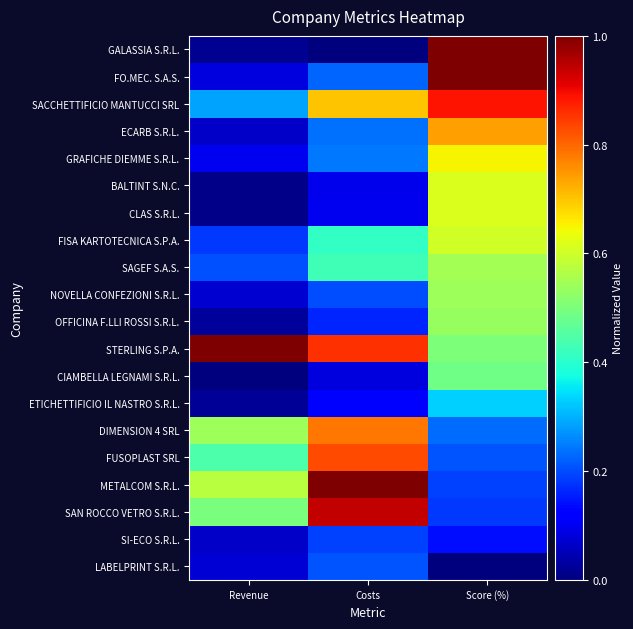

Reading left to right, extract all data points from this chart.

GALASSIA S.R.L.: Revenue=0.0	Costs=0.0	Score (%)=1.0
FO.MEC. S.A.S.: Revenue=0.1	Costs=0.2	Score (%)=1.0
SACCHETTIFICIO MANTUCCI SRL: Revenue=0.3	Costs=0.7	Score (%)=0.9
ECARB S.R.L.: Revenue=0.1	Costs=0.2	Score (%)=0.7
GRAFICHE DIEMME S.R.L.: Revenue=0.1	Costs=0.2	Score (%)=0.7
BALTINT S.N.C.: Revenue=0.0	Costs=0.1	Score (%)=0.6
CLAS S.R.L.: Revenue=0.0	Costs=0.1	Score (%)=0.6
FISA KARTOTECNICA S.P.A.: Revenue=0.2	Costs=0.4	Score (%)=0.6
SAGEF S.A.S.: Revenue=0.2	Costs=0.4	Score (%)=0.5
NOVELLA CONFEZIONI S.R.L.: Revenue=0.1	Costs=0.2	Score (%)=0.5
OFFICINA F.LLI ROSSI S.R.L.: Revenue=0.0	Costs=0.2	Score (%)=0.5
STERLING S.P.A.: Revenue=1.0	Costs=0.9	Score (%)=0.5
CIAMBELLA LEGNAMI S.R.L.: Revenue=0.0	Costs=0.1	Score (%)=0.5
ETICHETTIFICIO IL NASTRO S.R.L.: Revenue=0.0	Costs=0.1	Score (%)=0.3
DIMENSION 4 SRL: Revenue=0.5	Costs=0.8	Score (%)=0.2
FUSOPLAST SRL: Revenue=0.4	Costs=0.8	Score (%)=0.2
METALCOM S.R.L.: Revenue=0.6	Costs=1.0	Score (%)=0.2
SAN ROCCO VETRO S.R.L.: Revenue=0.5	Costs=0.9	Score (%)=0.2
SI-ECO S.R.L.: Revenue=0.1	Costs=0.2	Score (%)=0.1
LABELPRINT S.R.L.: Revenue=0.1	Costs=0.2	Score (%)=0.0